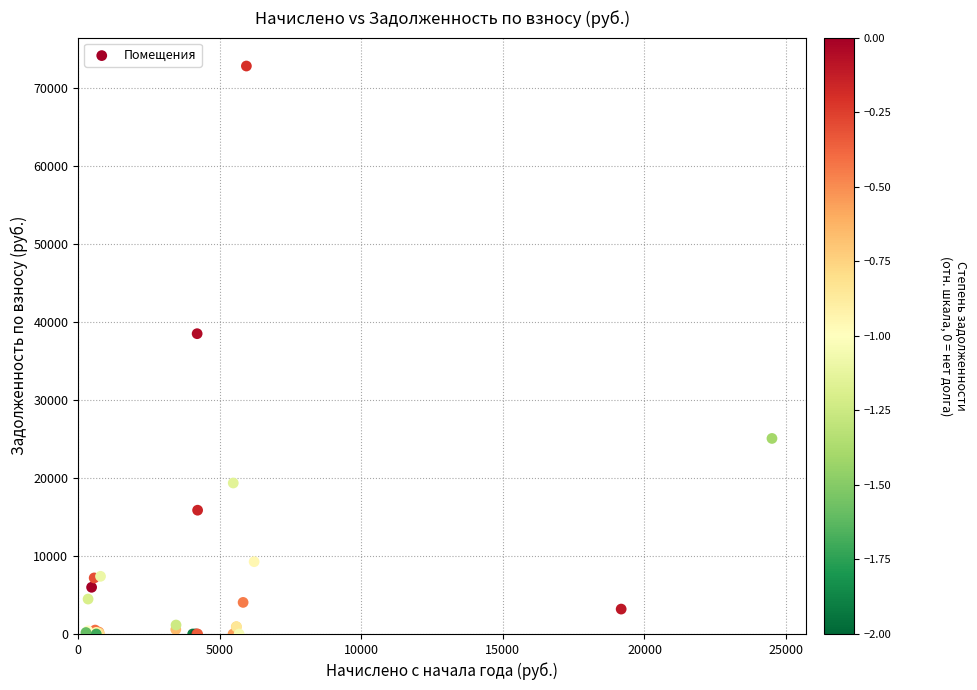

What Y value in the scatter plot is closest to 36416?

38510.7